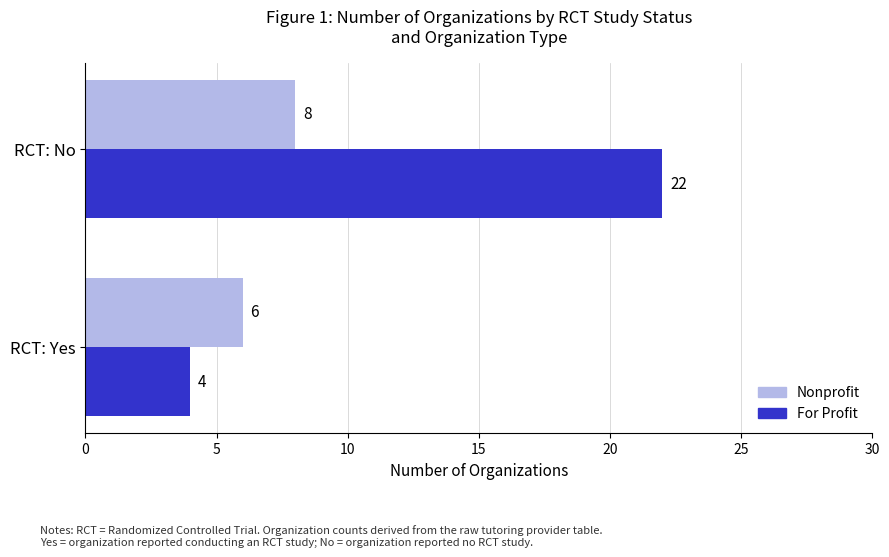

The For Profit series shows 1 at RCT: Yes. True or false?

False